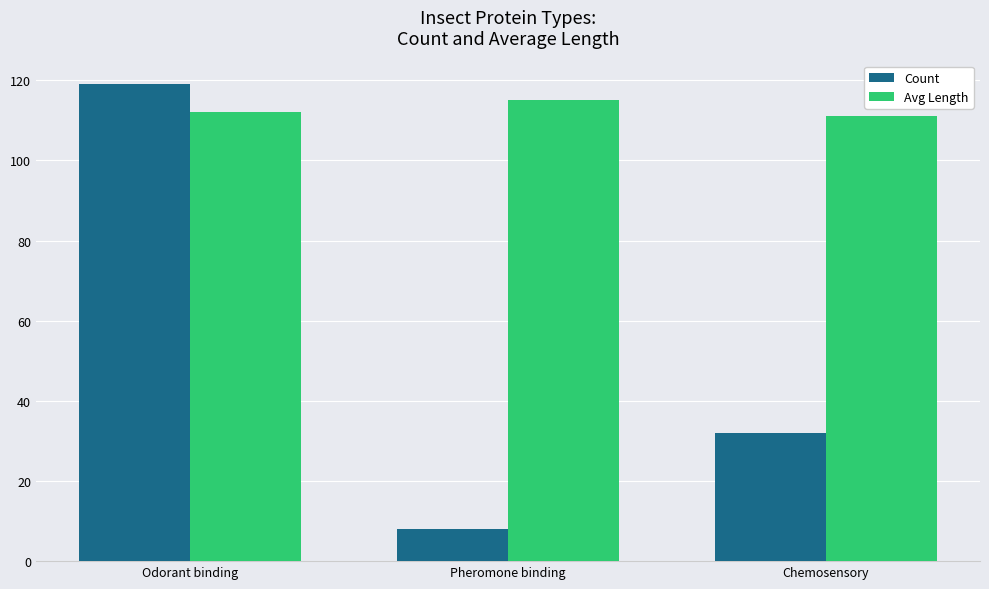

What is the difference between the maximum and minimum values in the Avg Length series?

4